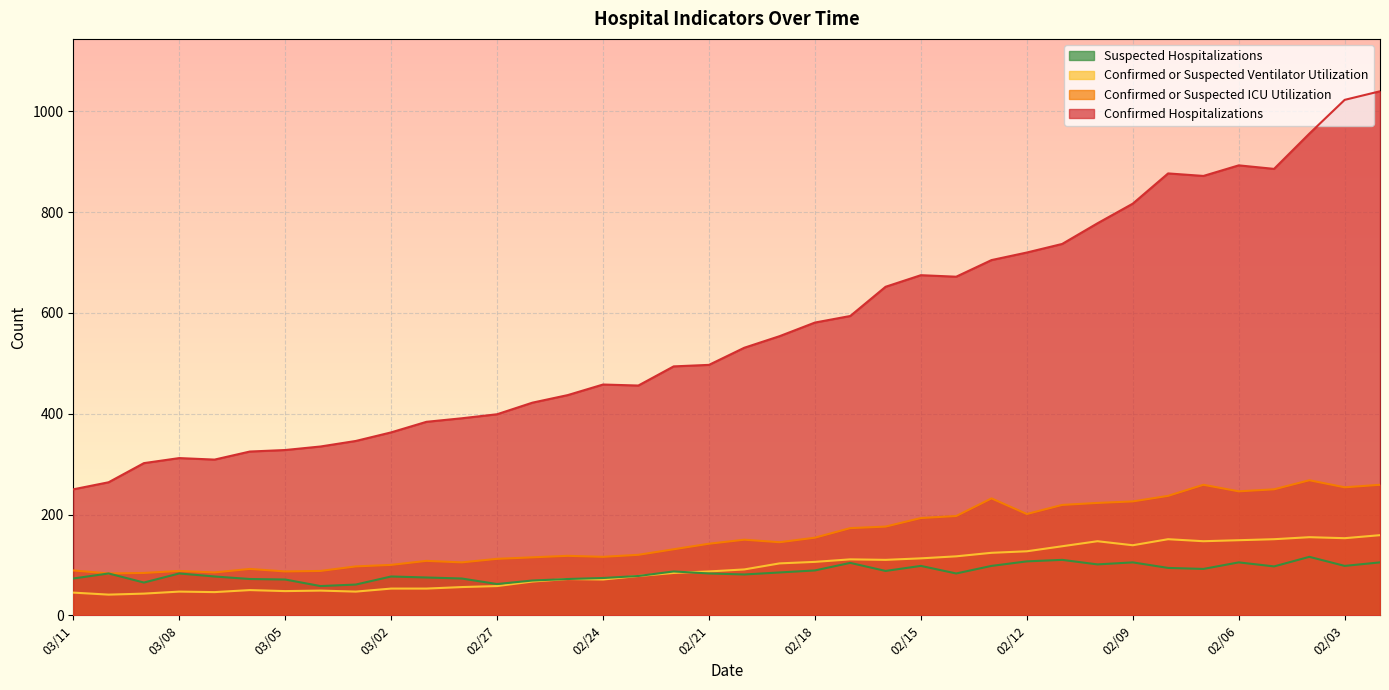

How many times do Confirmed or Suspected Ventilator Utilization and Suspected Hospitalizations cross each other?

1